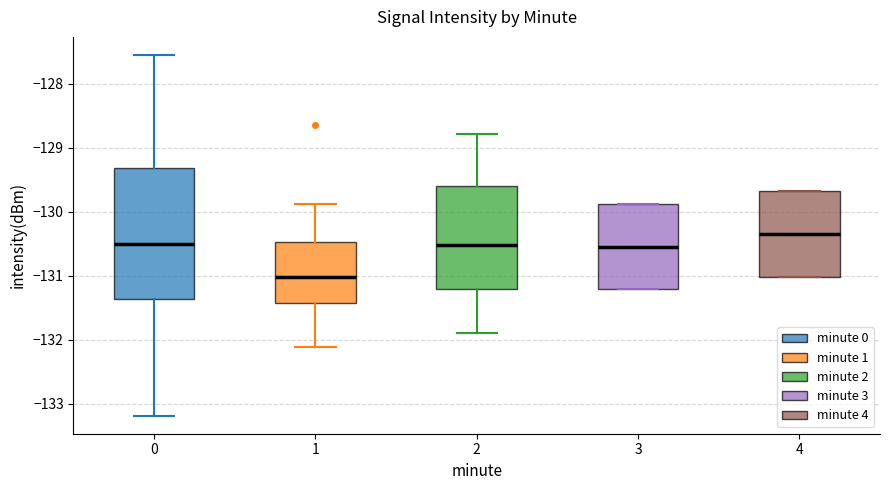

Which box is the tallest, from its lower edge to its upper edge?

0